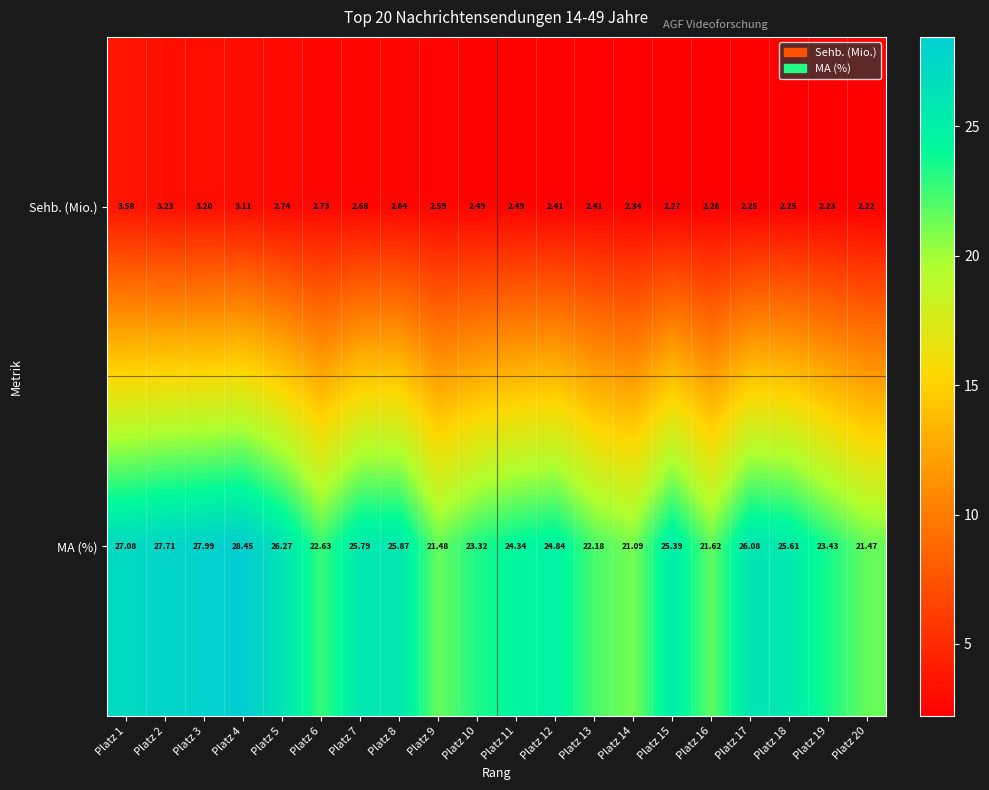

Which series has the largest range (max minus min)?

MA (%)